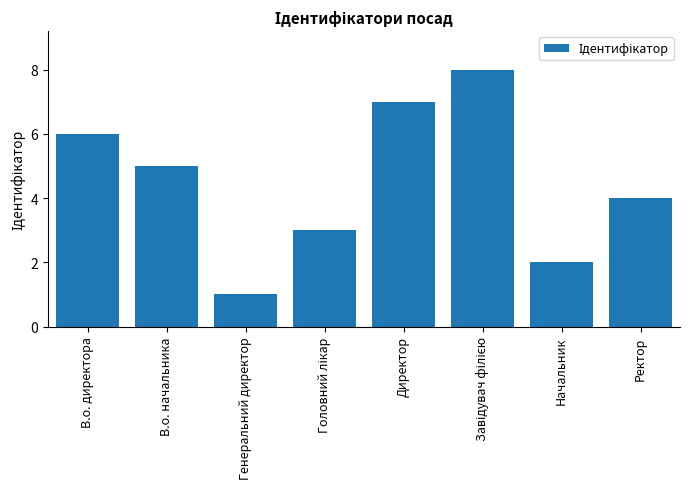

What is the label of the 2nd bar from the left?

В.о. начальника